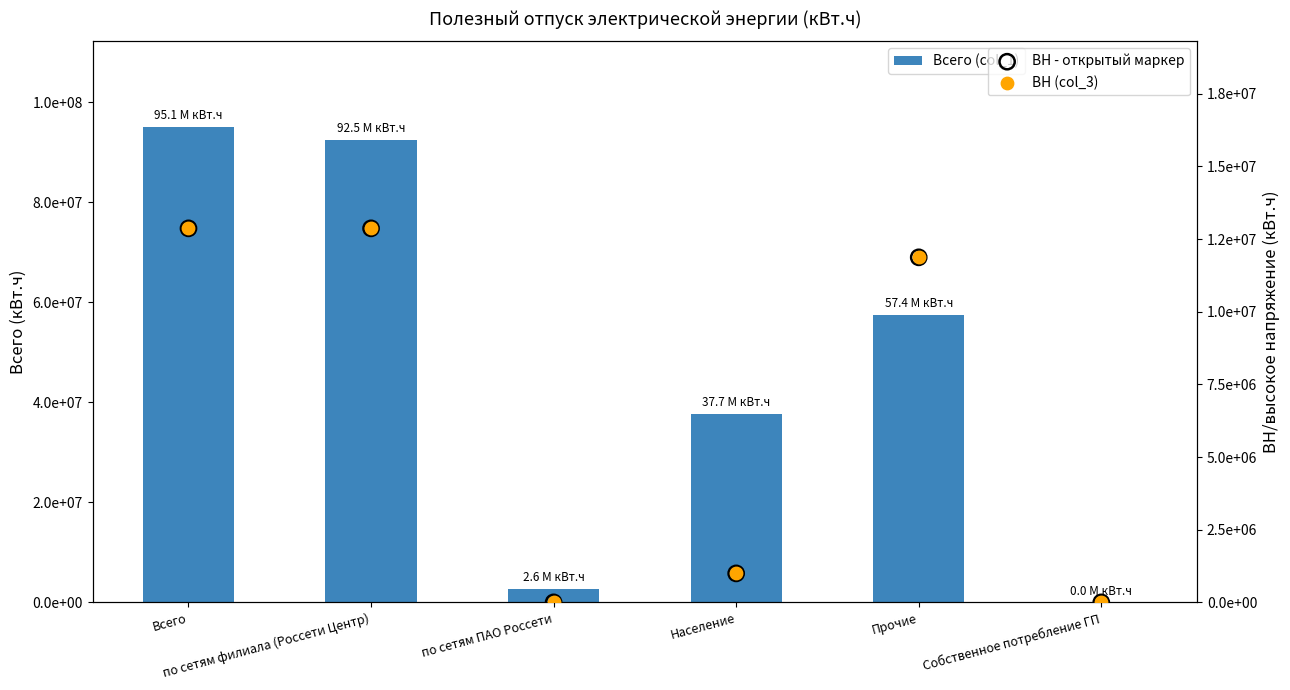

Is the value of ВН (col_3) at Прочие greater than the value of Всего (col_1) at по сетям филиала (Россети Центр)?

No